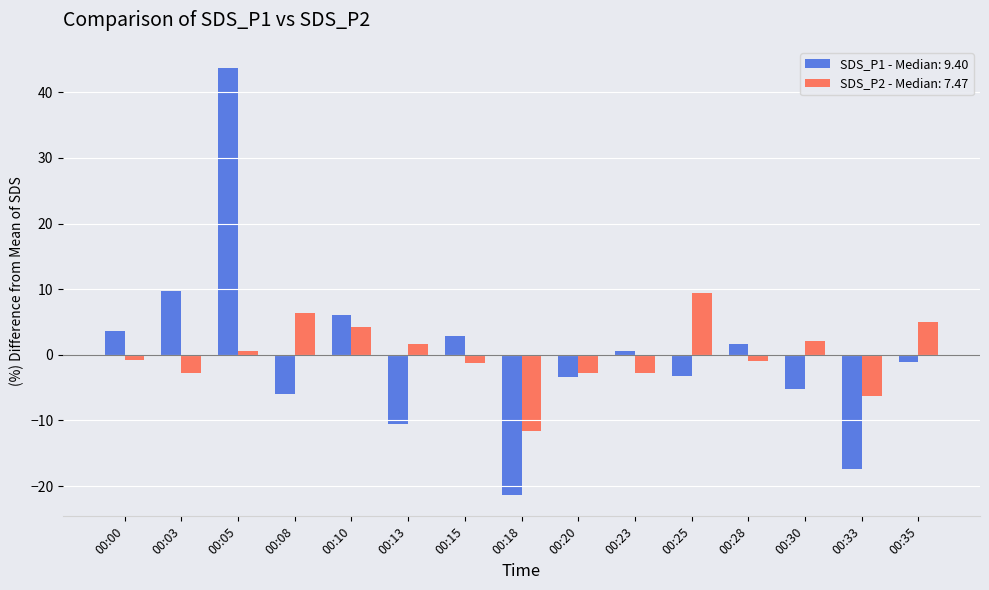

What is the total value across all series at 00:00?

2.9